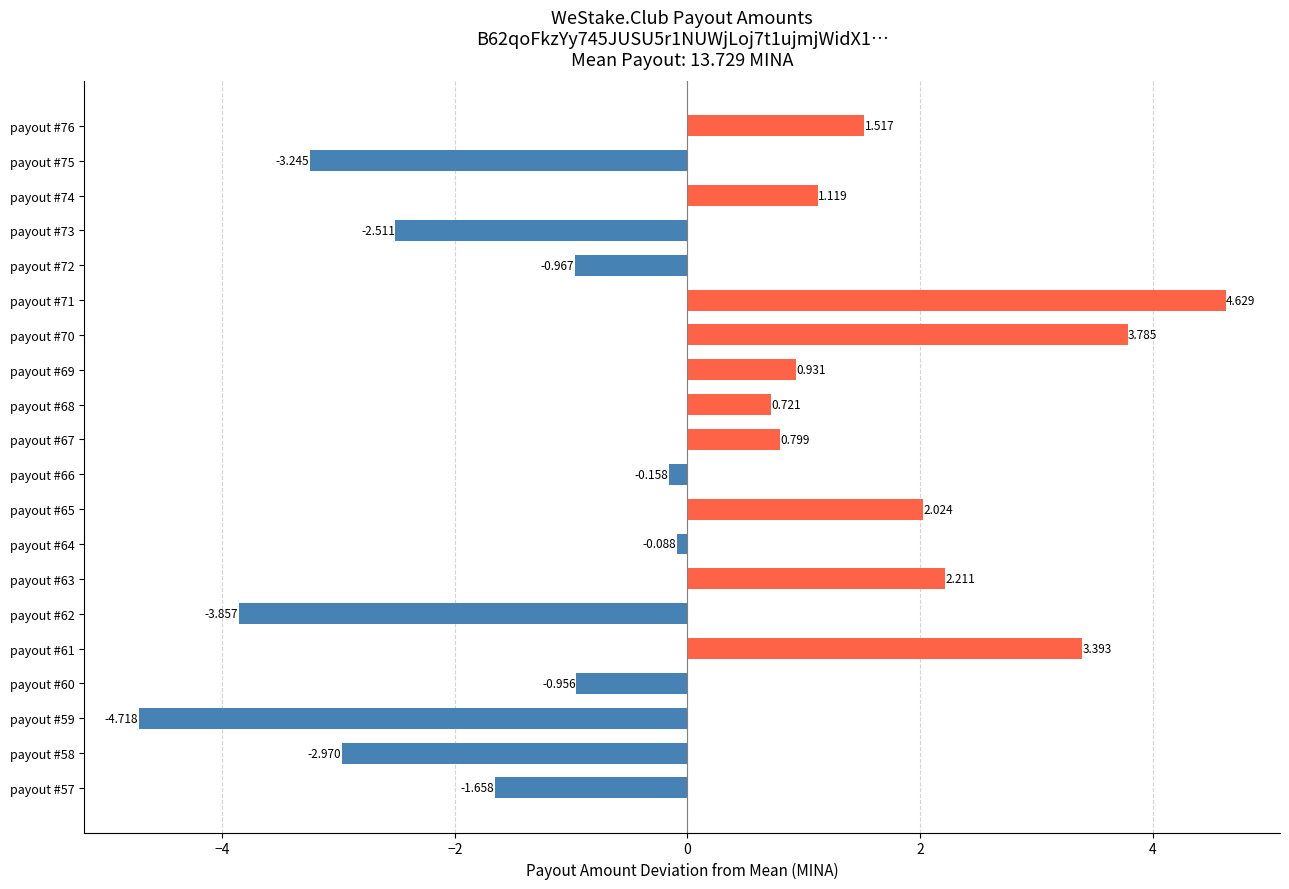

How many distinct data groups are displayed?

1